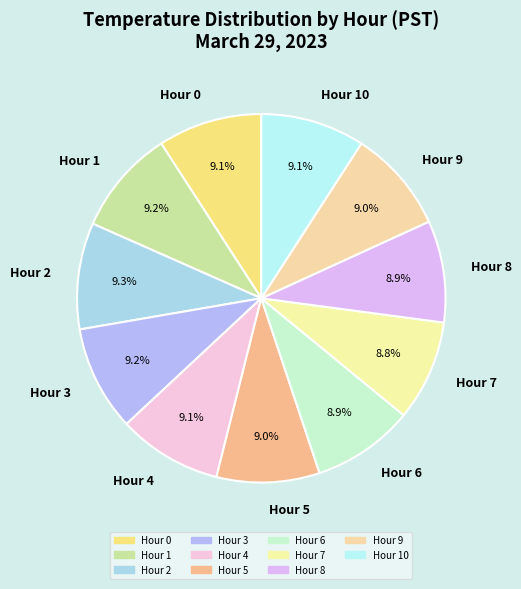

What percentage is the Hour 9 slice, to the nearest percent?

9%